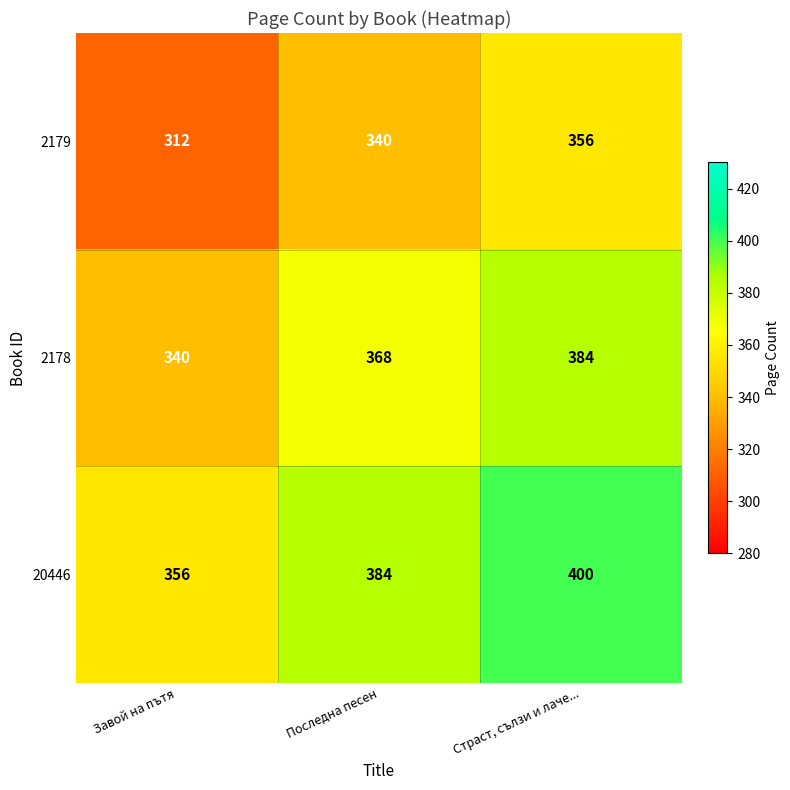

What is the difference between the second highest and minimum values in the 2179 series?

28